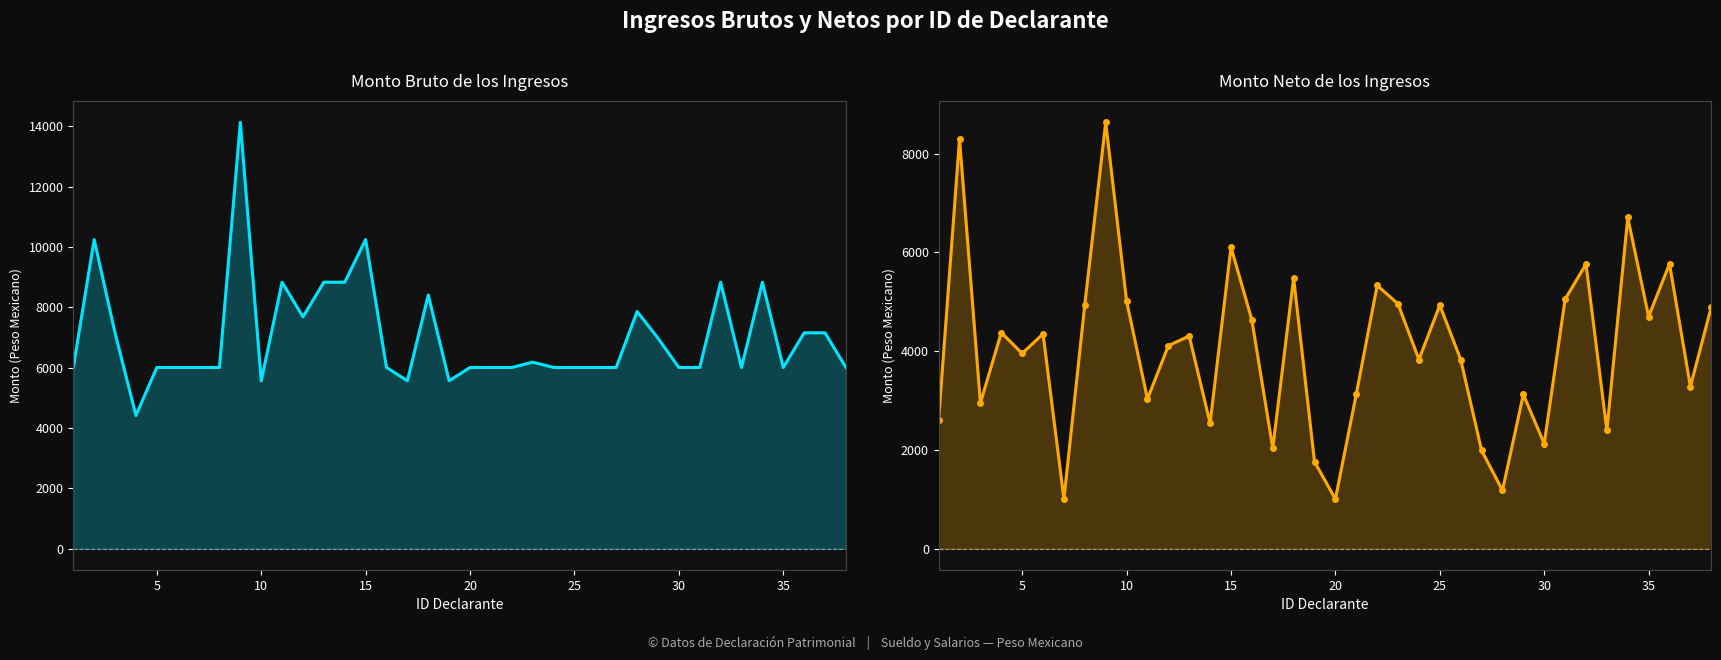

Is the value of Monto bruto de los ingresos at 19 greater than the value of Monto neto de los ingresos at 22?

Yes